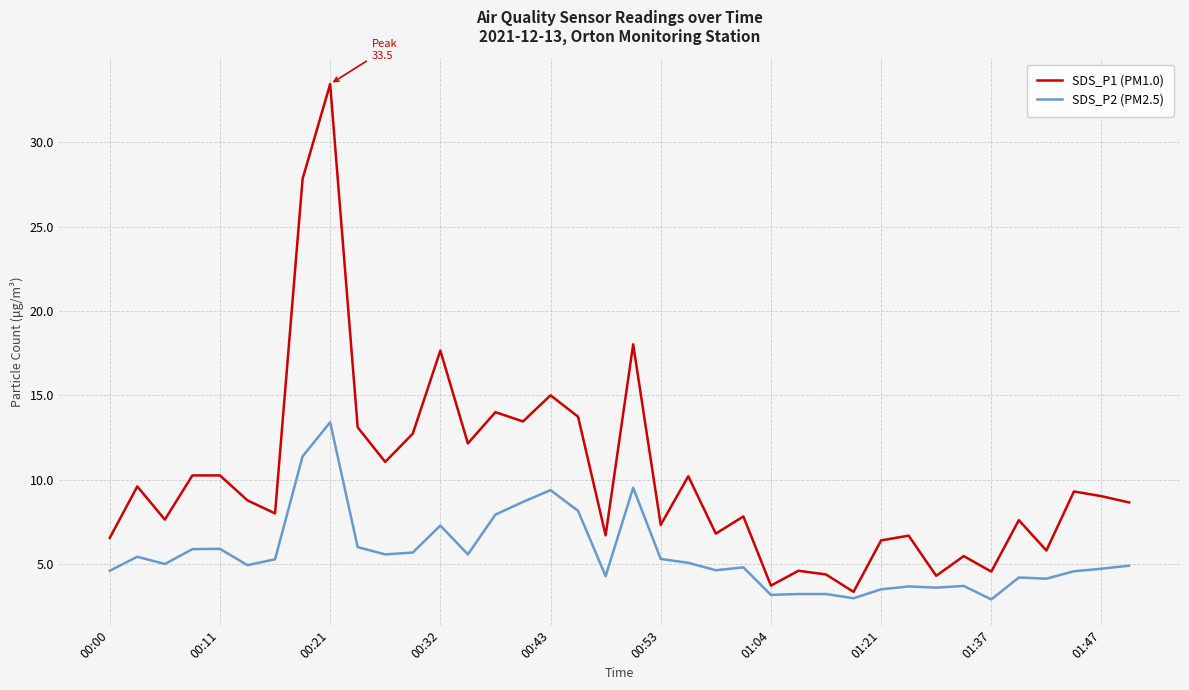

List the series in order of their peak value, lowest first.

SDS_P2 (PM2.5), SDS_P1 (PM1.0)